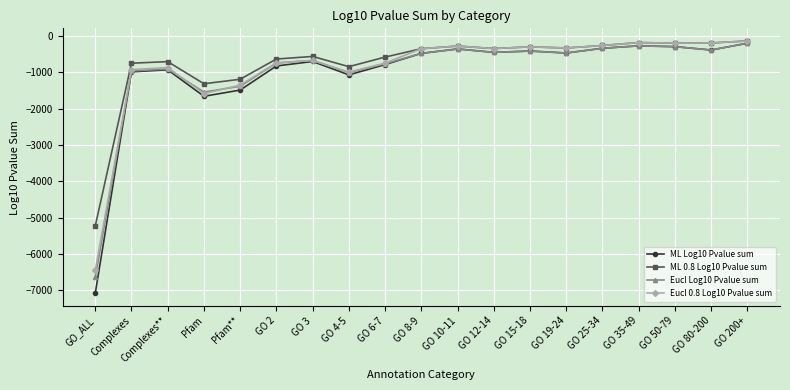

What is the total value across all series at GO 2?

-2953.0